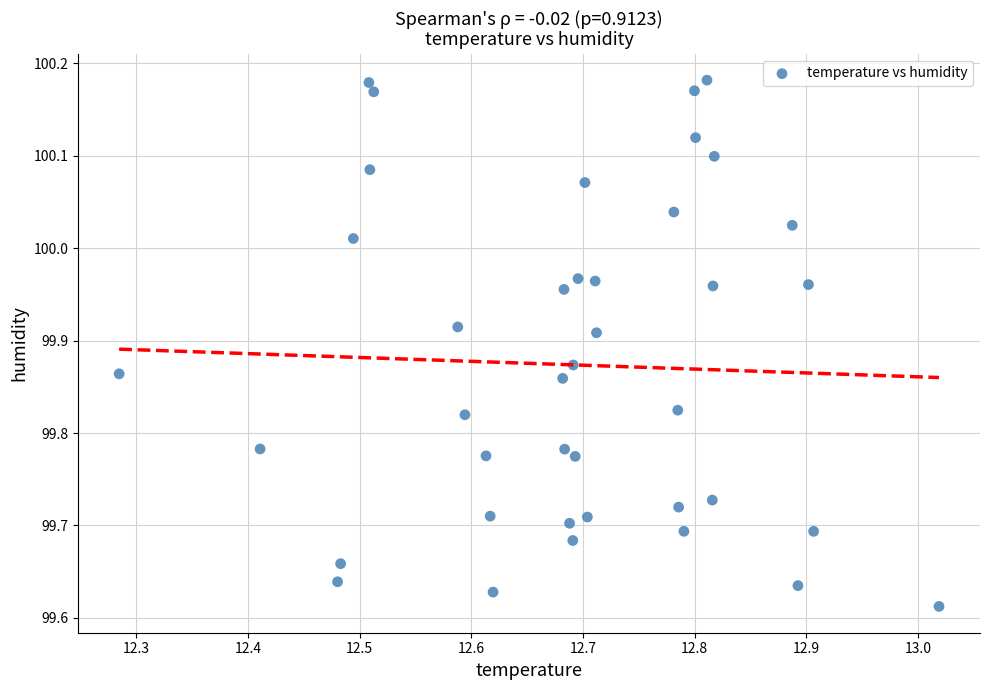

What is the range of Y values (max minus min)?

0.6